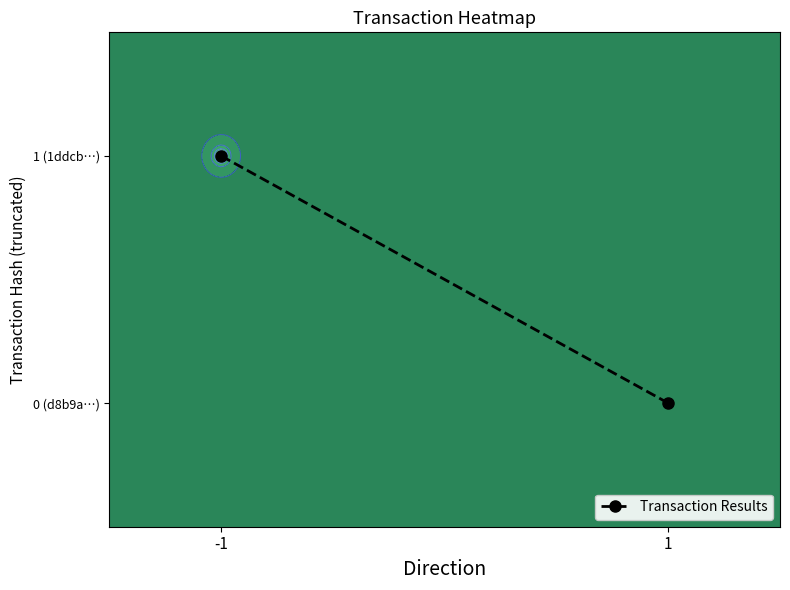

Is it true that the value at 1 is 0?

True